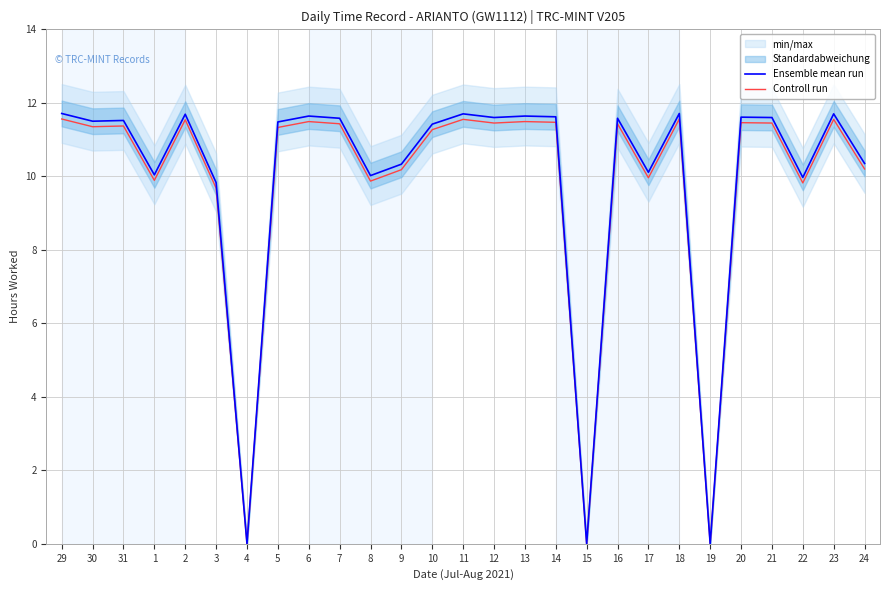

What is the average value of the Controll run series?

9.8